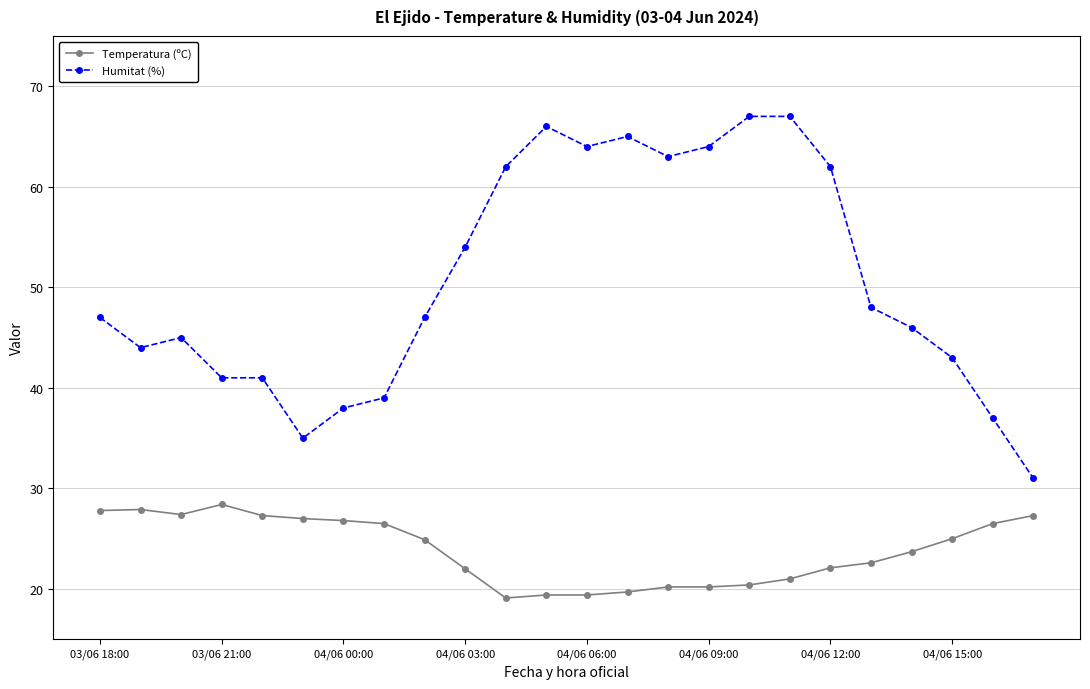

What is the value of the Humitat (%) point at the 16th from the left?

64.0